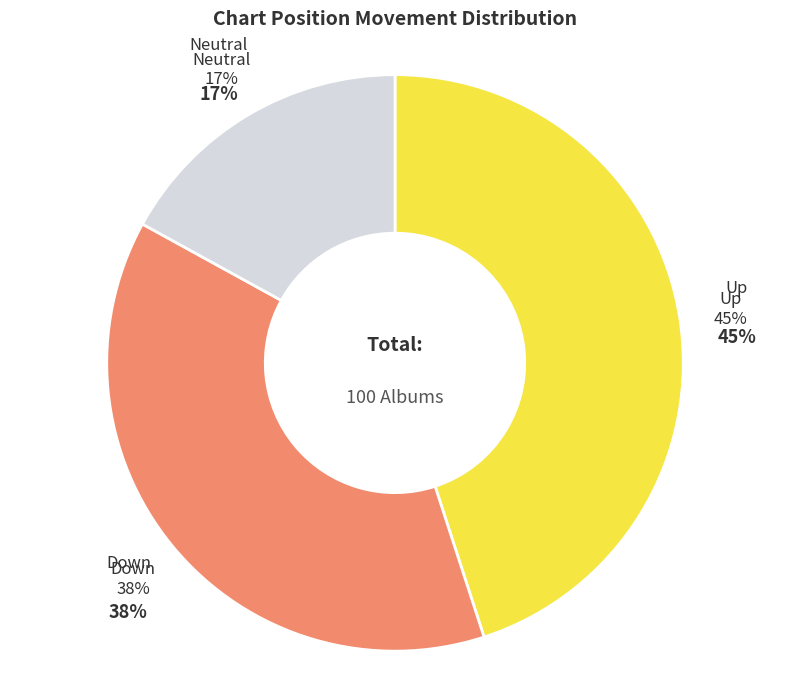

What is the ratio of the value at - to the value at up?

0.4